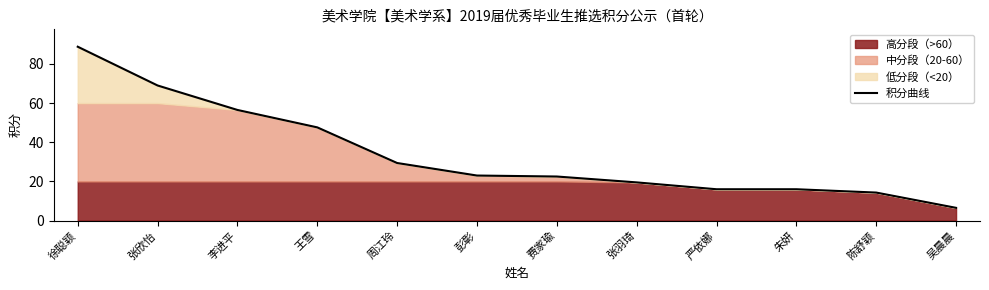

Reading left to right, transcribe all the data shown in this chart.

徐聪颖=88.8	张欣怡=69.0	李进平=56.5	王雪=47.6	周江玲=29.4	彭彰=23.0	费家瑜=22.5	张羽琦=19.5	严依娜=16.0	朱妍=16.0	陈舒颖=14.3	吴晨晨=6.5